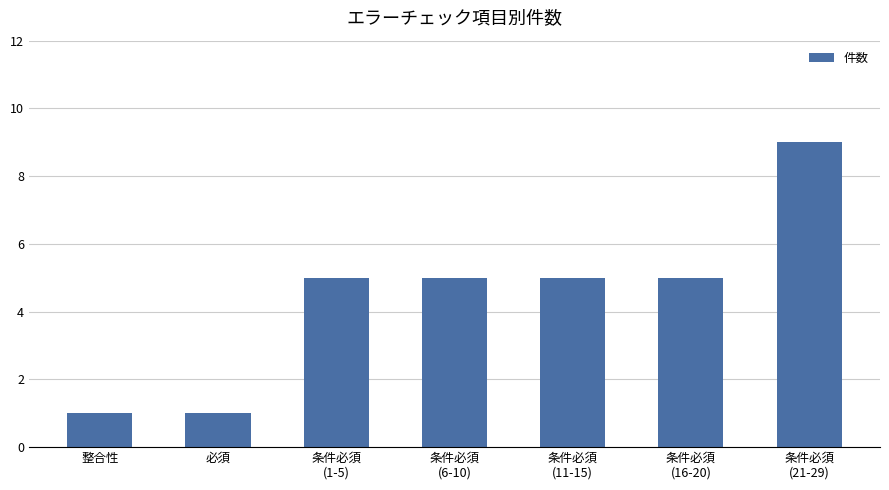

What is the maximum value shown in the chart?

9